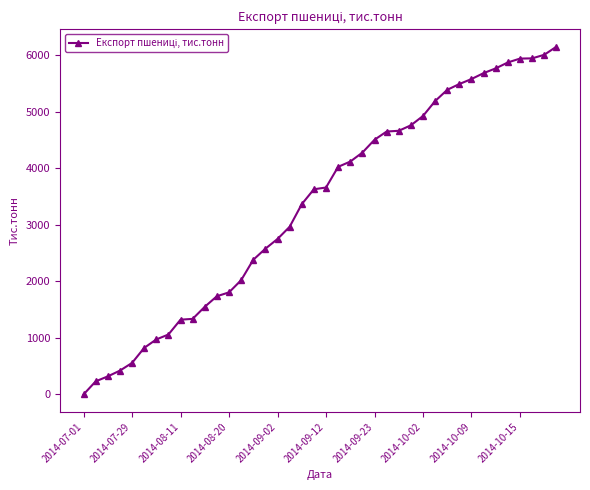

What is the sum of all values?

134536